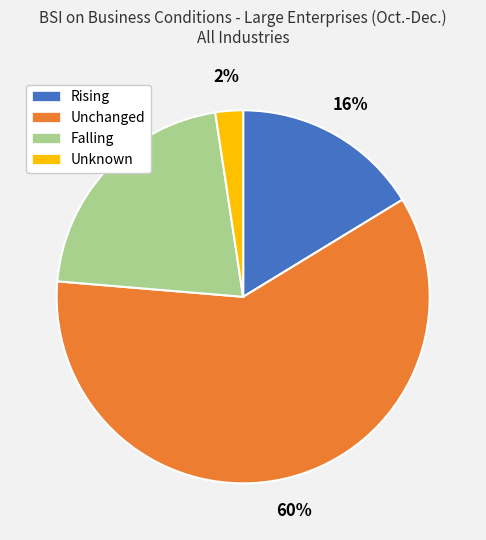

Between Falling and Unknown, which is larger?

Falling